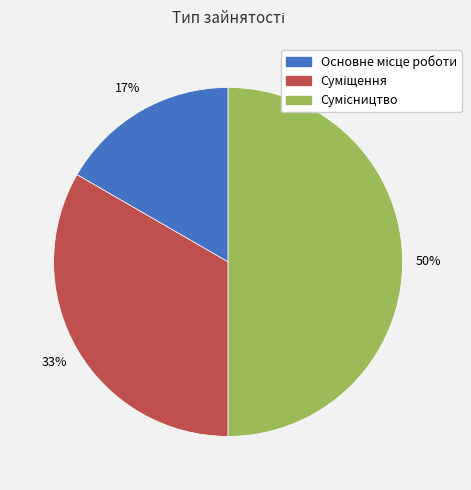

To the nearest percent, what is the difference between the largest and smallest slice percentages?

33%